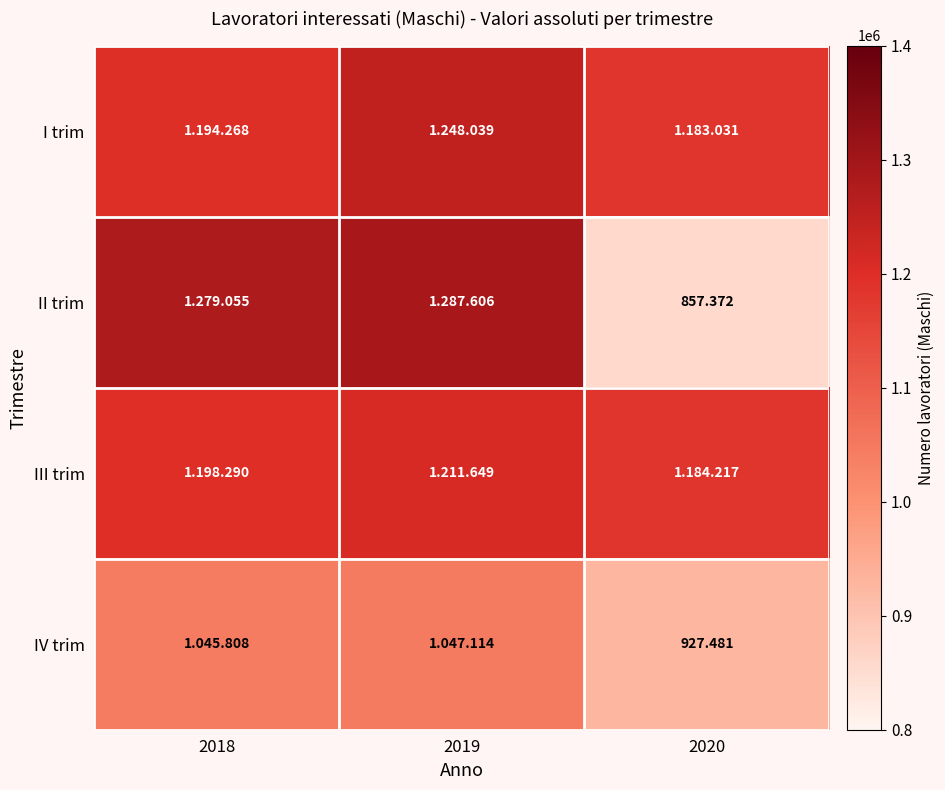

Which category has the highest value in the IV trim series?

2019